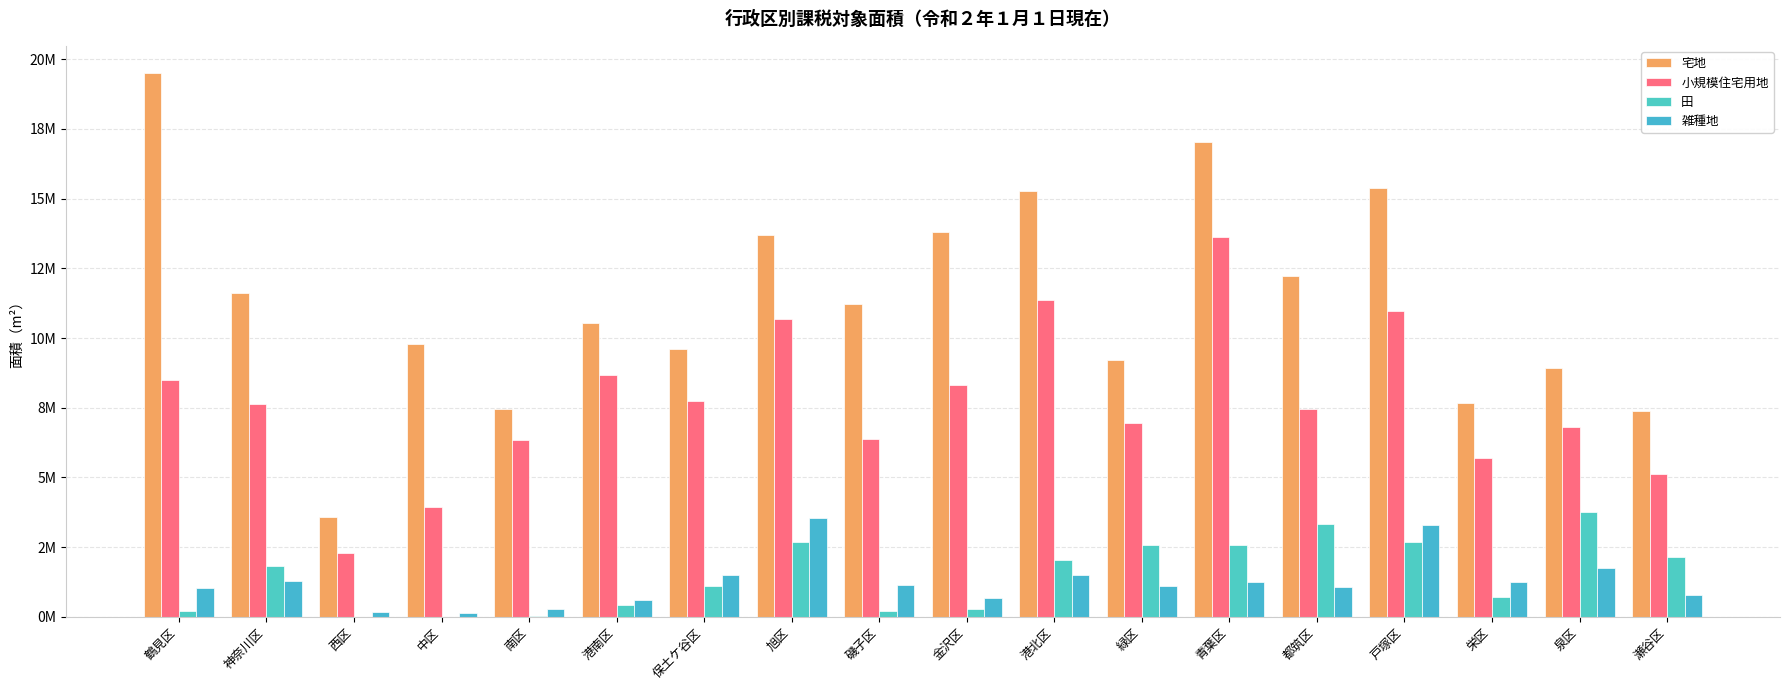

Are the bars grouped side by side (vs. stacked)?

Yes